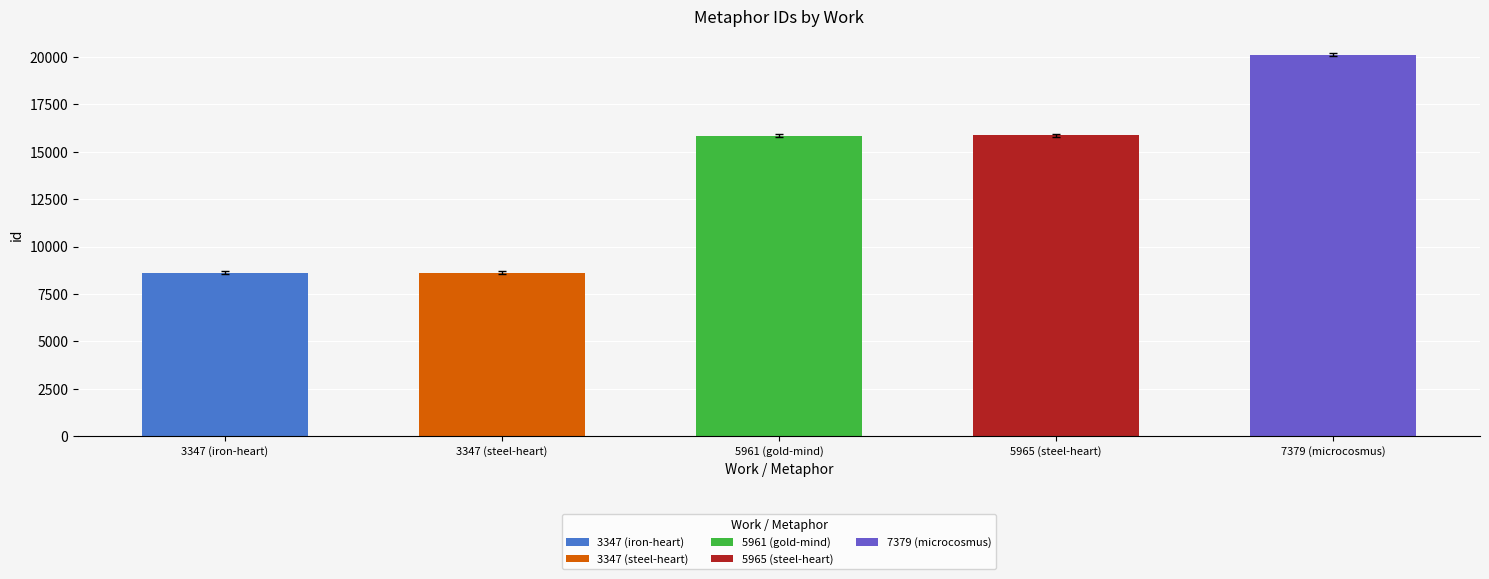

What is the smallest value displayed?

8620